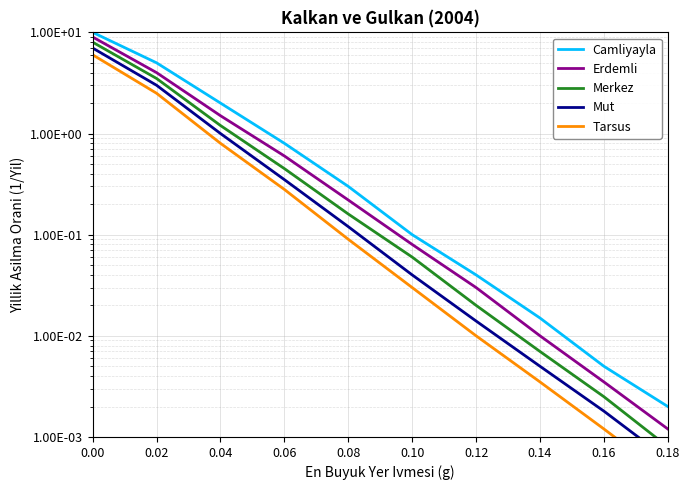

What is the difference between the maximum and minimum values in the Merkez series?

8.0